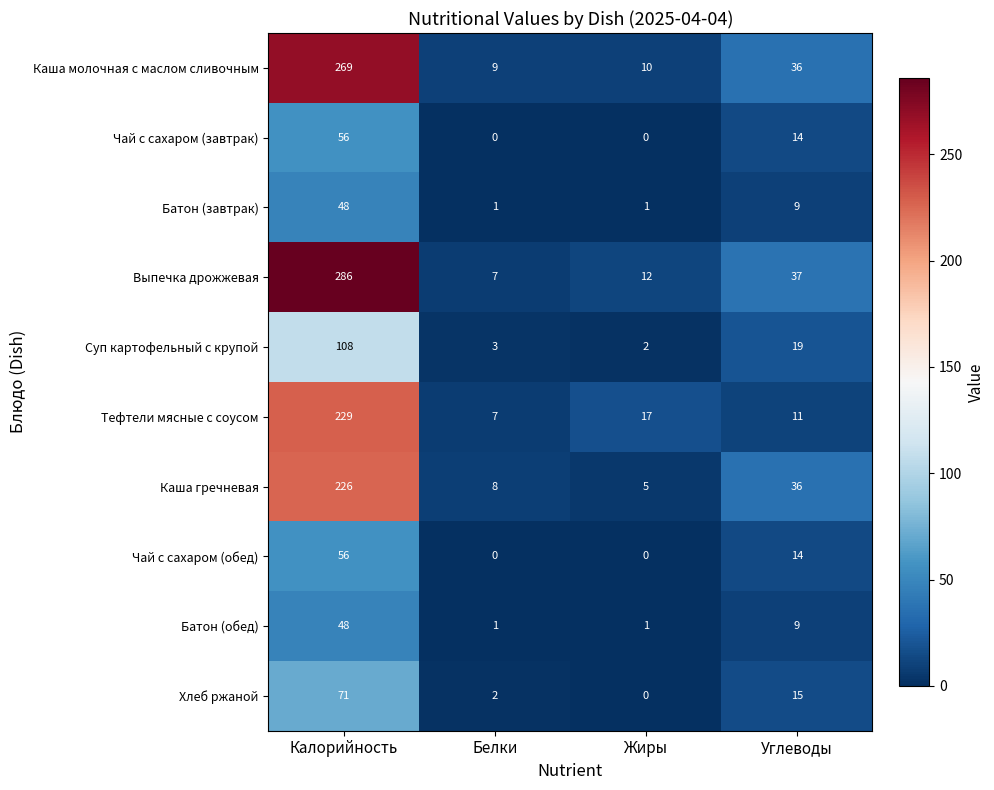

What is the greatest value displayed?

286